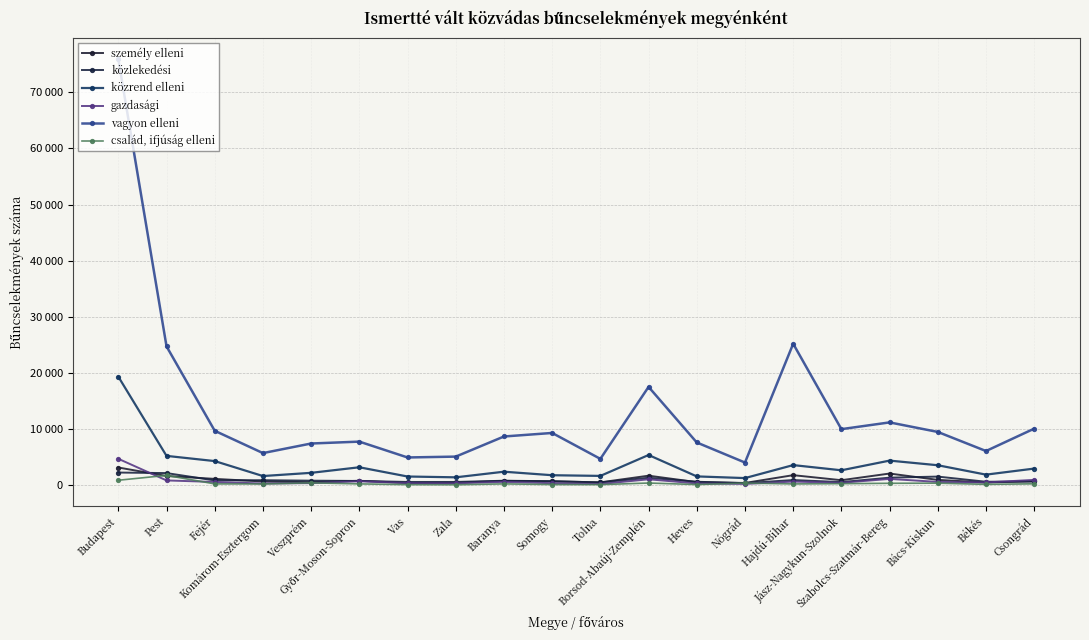

What is the sum of the család, ifjúság elleni values at Komárom-Esztergom and Szabolcs-Szatmár-Bereg?

624